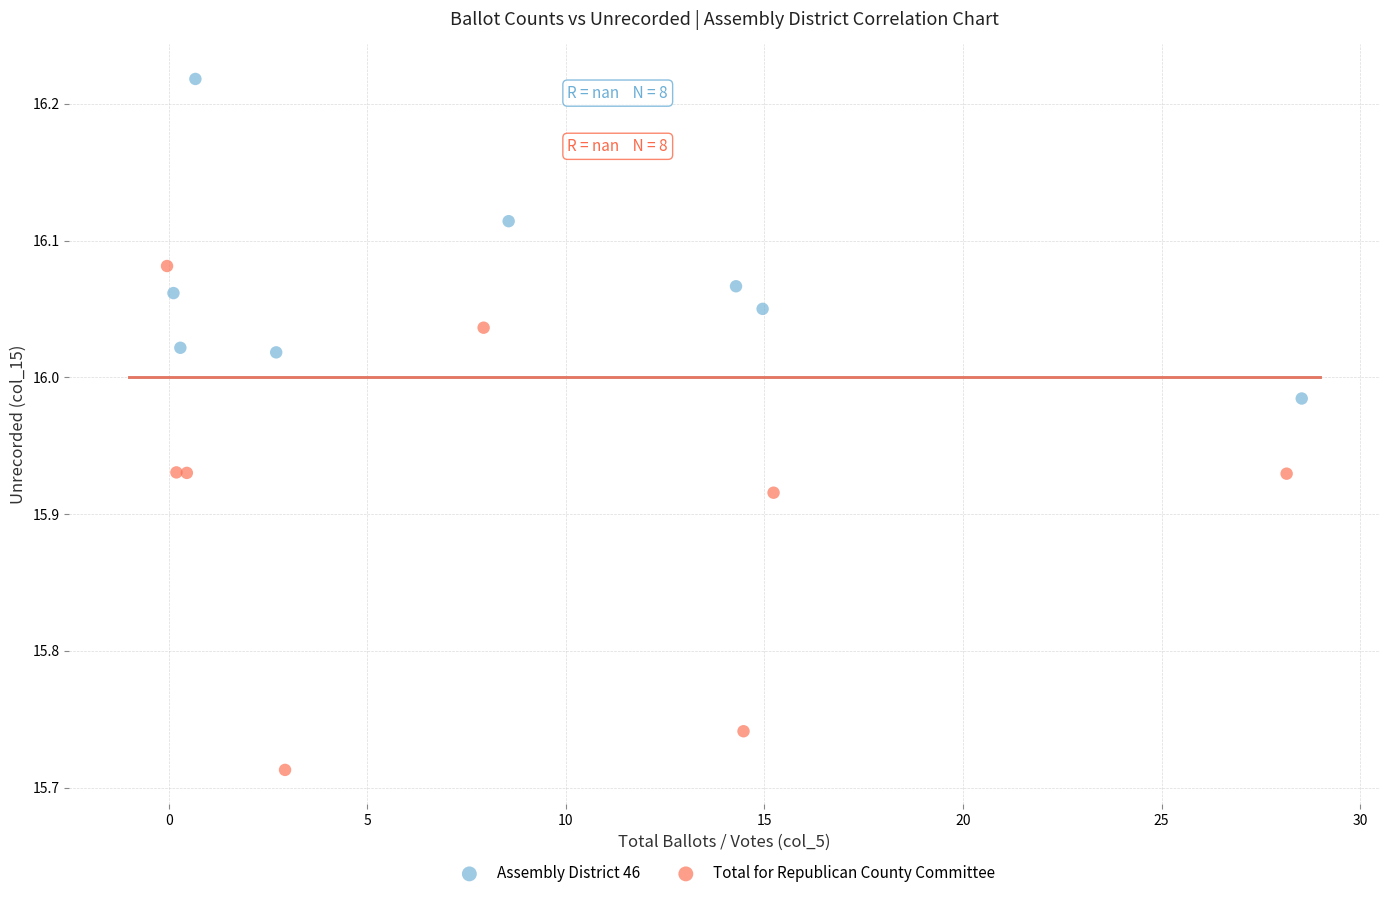

Which series reaches the maximum Y coordinate?

Assembly District 46